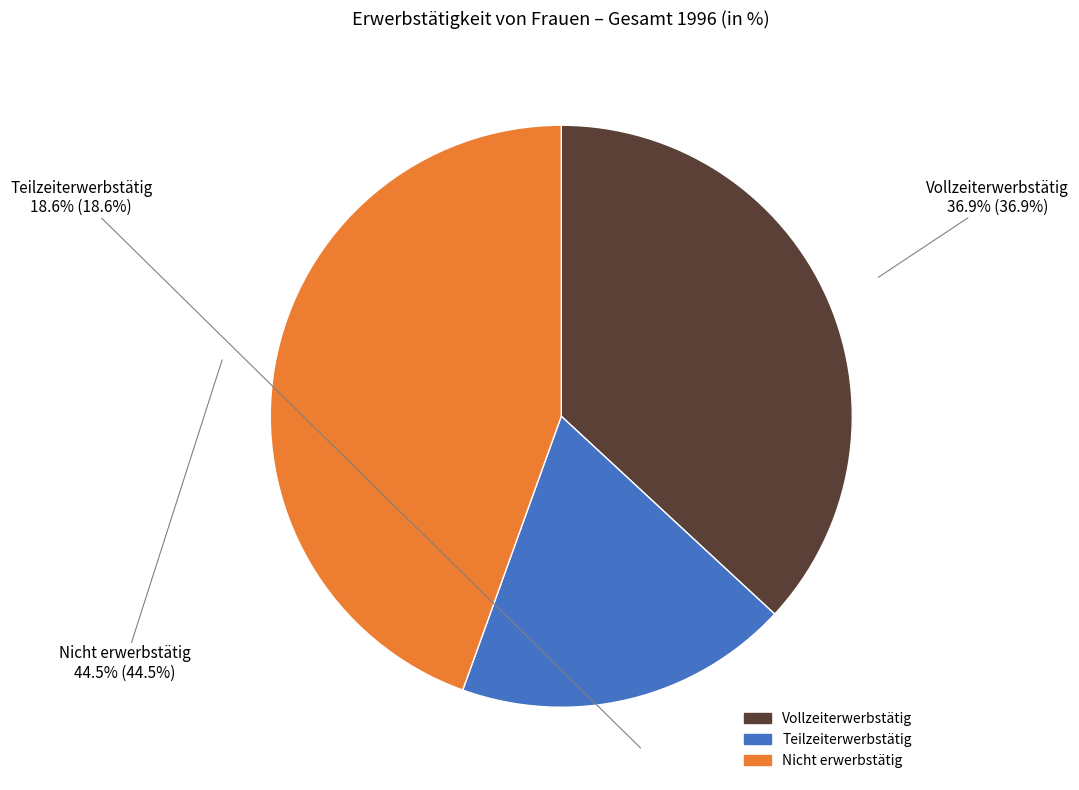

Which slice is the largest?

Nicht erwerbstätig